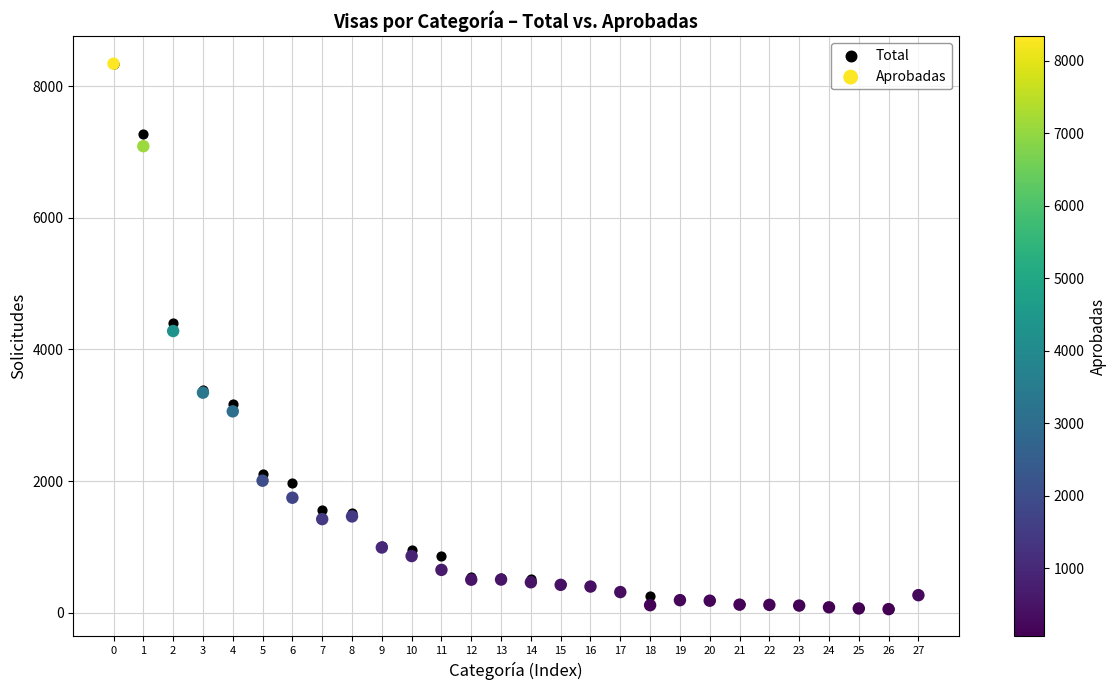

Which series has the largest Y range (max minus min)?

Aprobadas